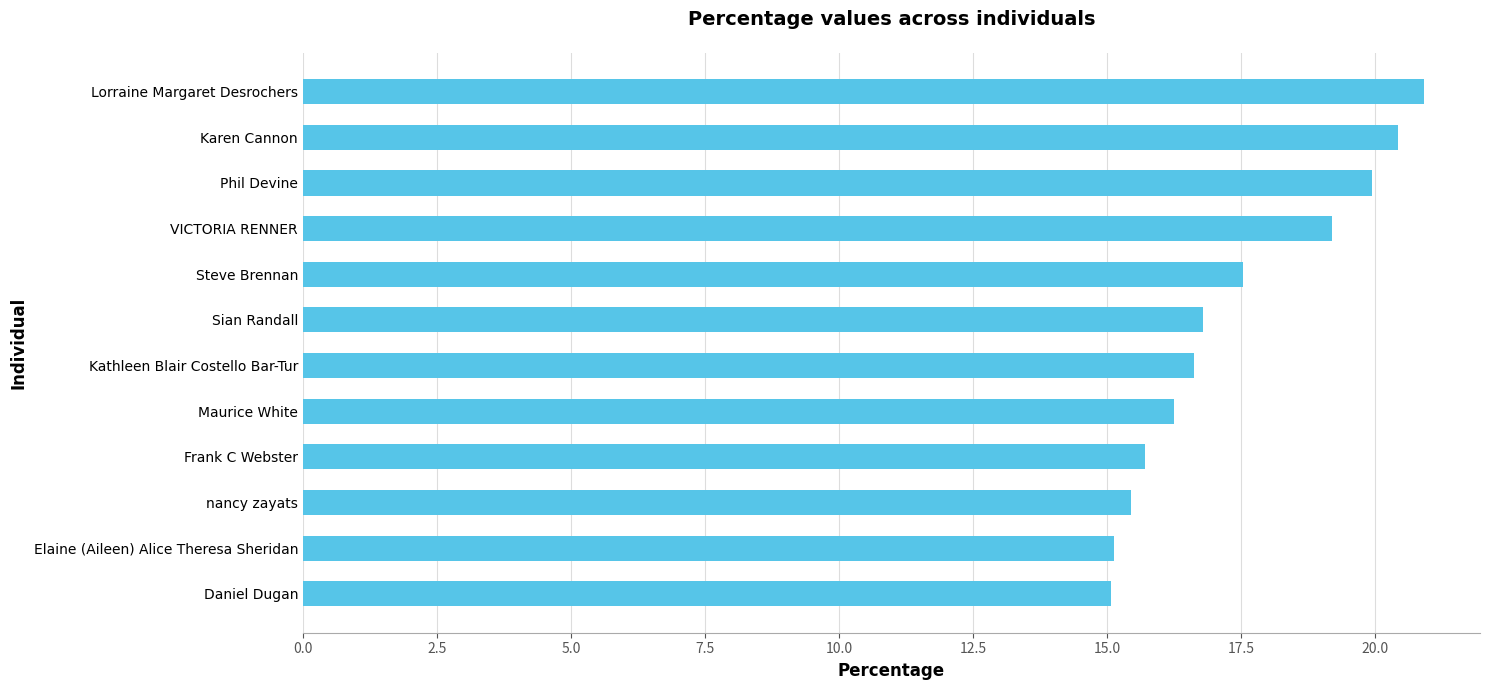

What is the approximate value at Kathleen Blair Costello Bar-Tur?

16.6